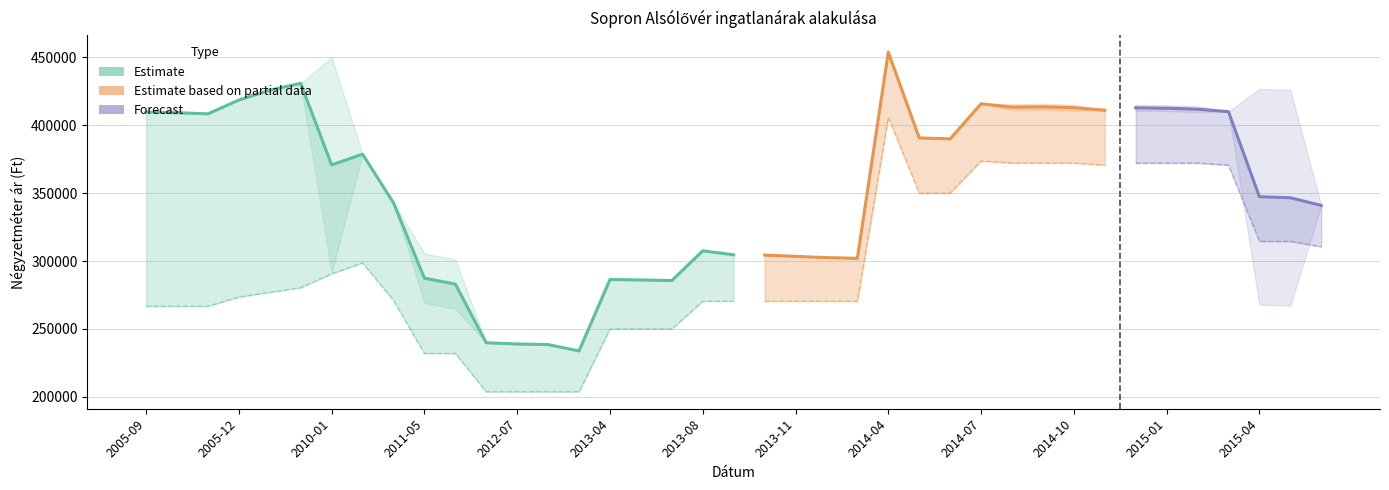

True or false: Szórás felső határ has more than 2 interior local peaks.

True